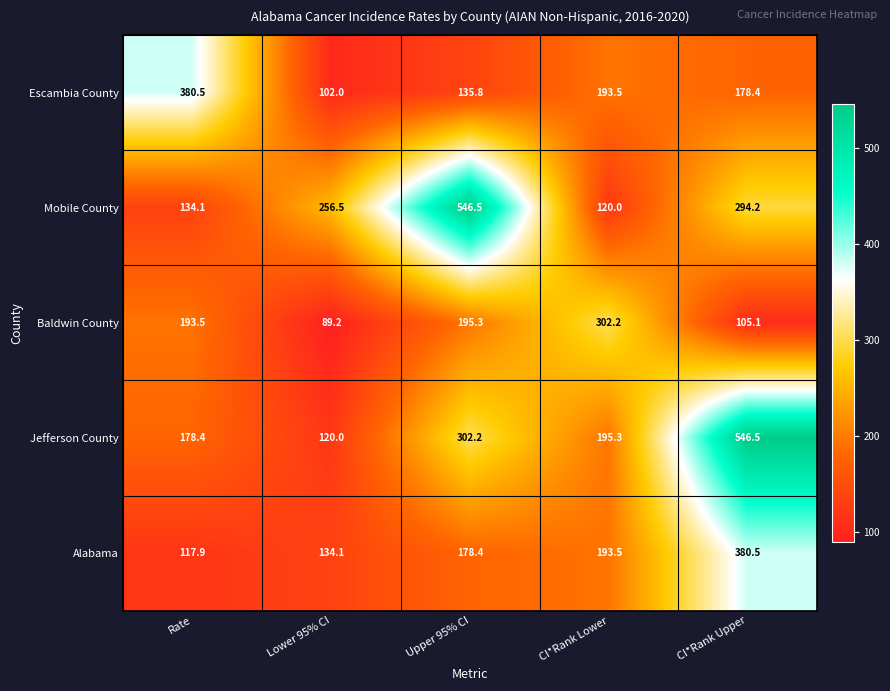

What is the smallest value displayed?

89.2